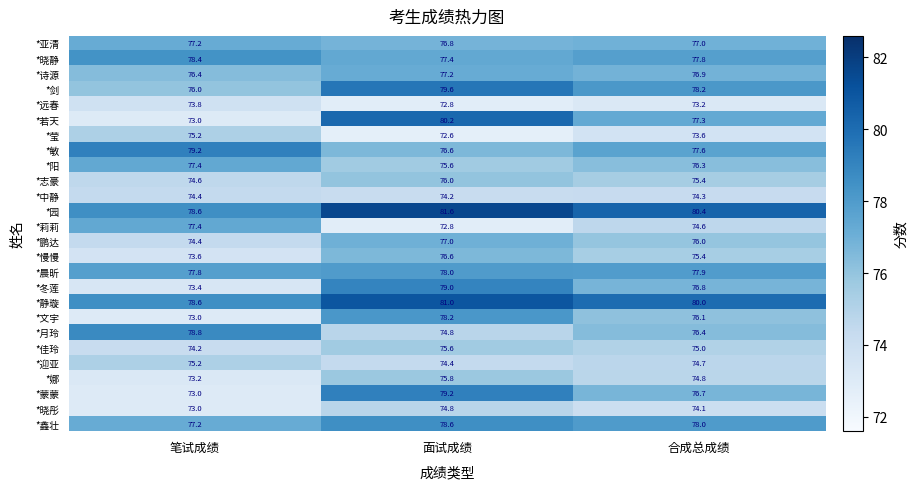

What is the spread (max minus min) of values at 面试成绩?

9.0